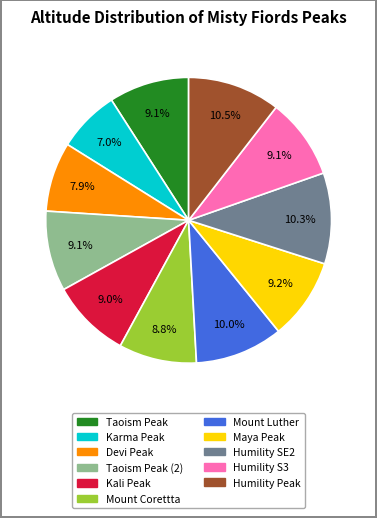

Count the number of slices in the pie.

11